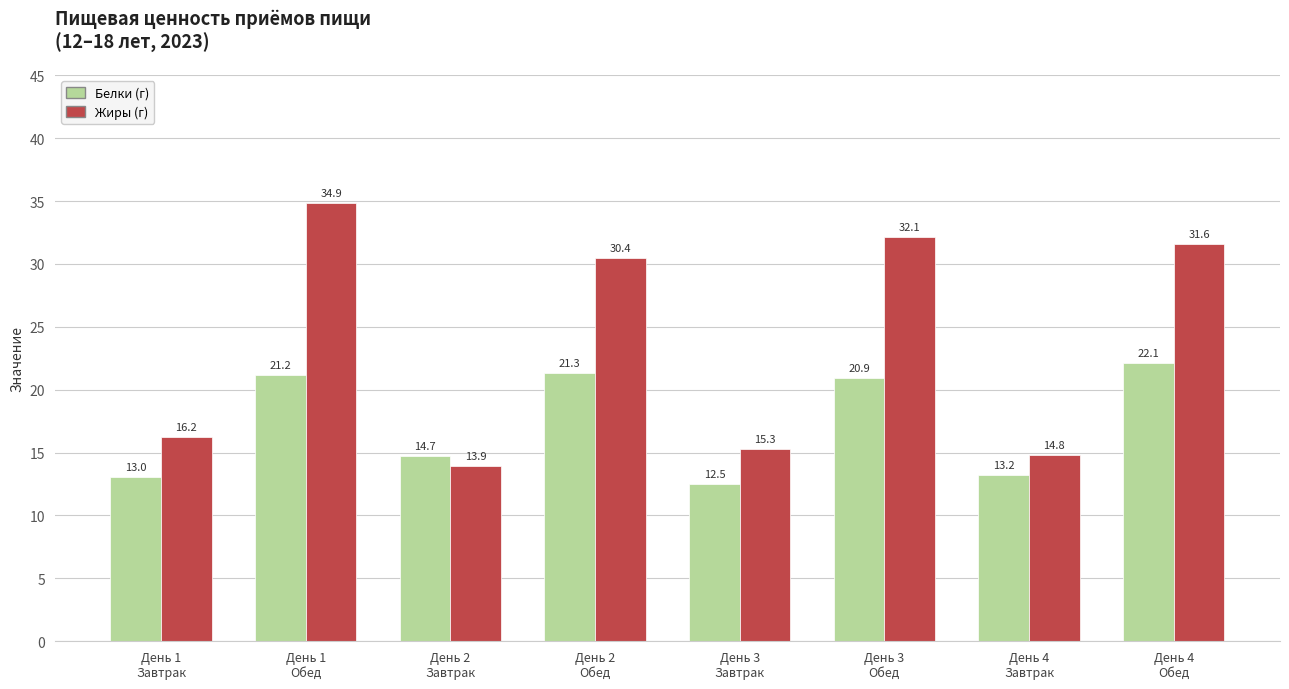

Rank the series at День 1
Завтрак from lowest to highest value.

Белки (г), Жиры (г)